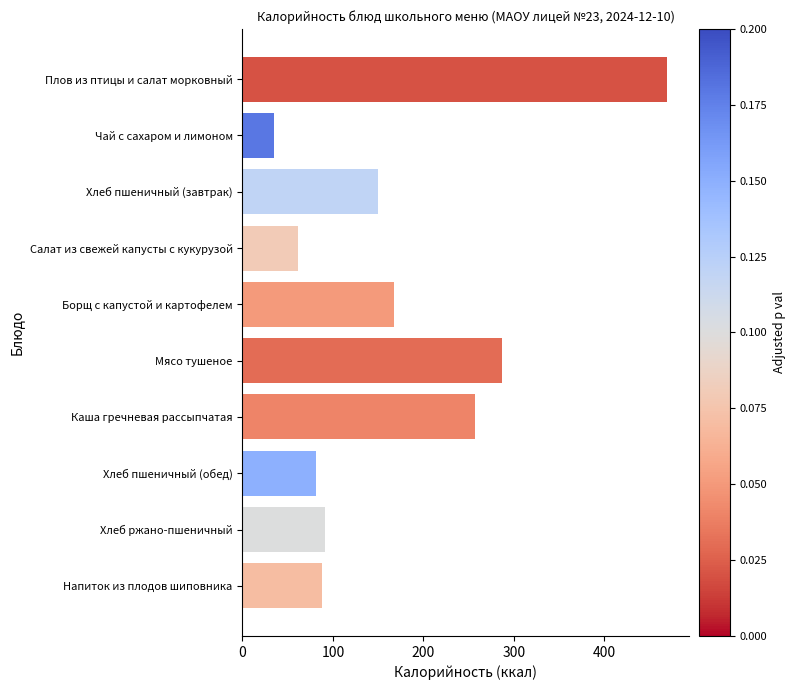

Which has a higher value, Хлеб пшеничный (завтрак) or Хлеб пшеничный (обед)?

Хлеб пшеничный (завтрак)